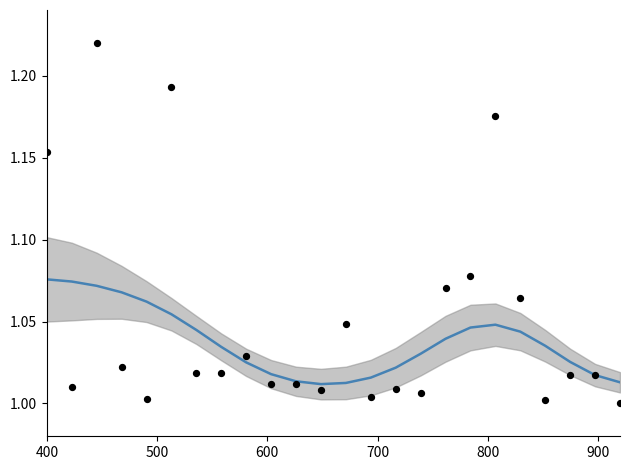

Is the value of smoothed price at 900 greater than the value of price (raw) at 600?

No